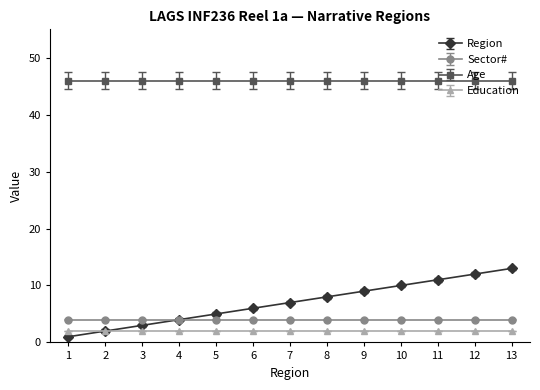

Between 1 and 8, which series saw the biggest shift?

Region